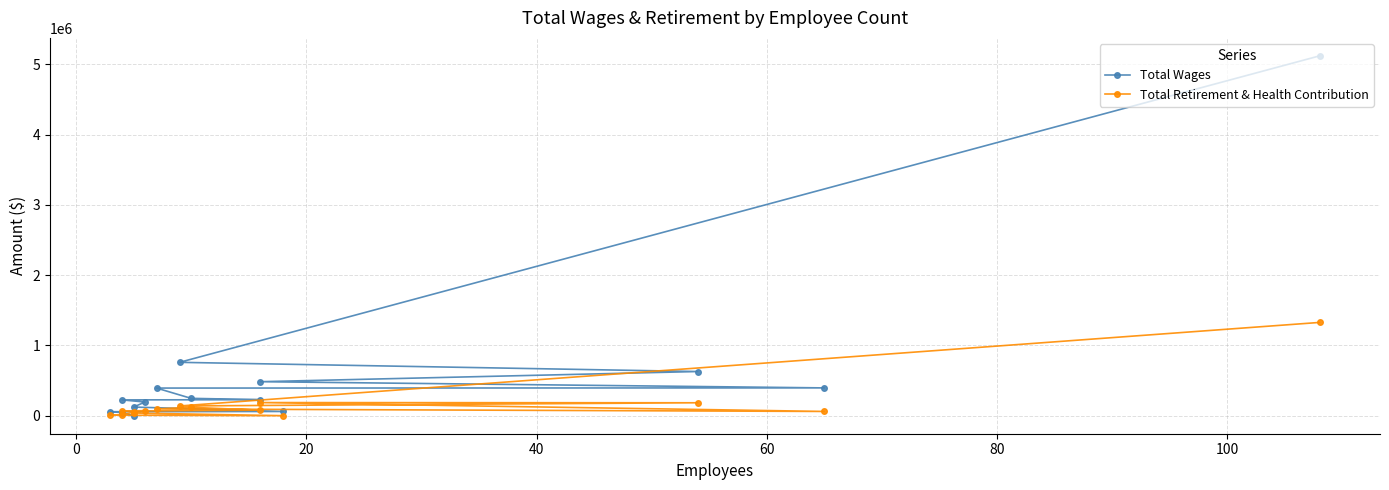

In Total Retirement & Health Contribution, how many points are higher than both neighbors (excluding endpoints)?

3